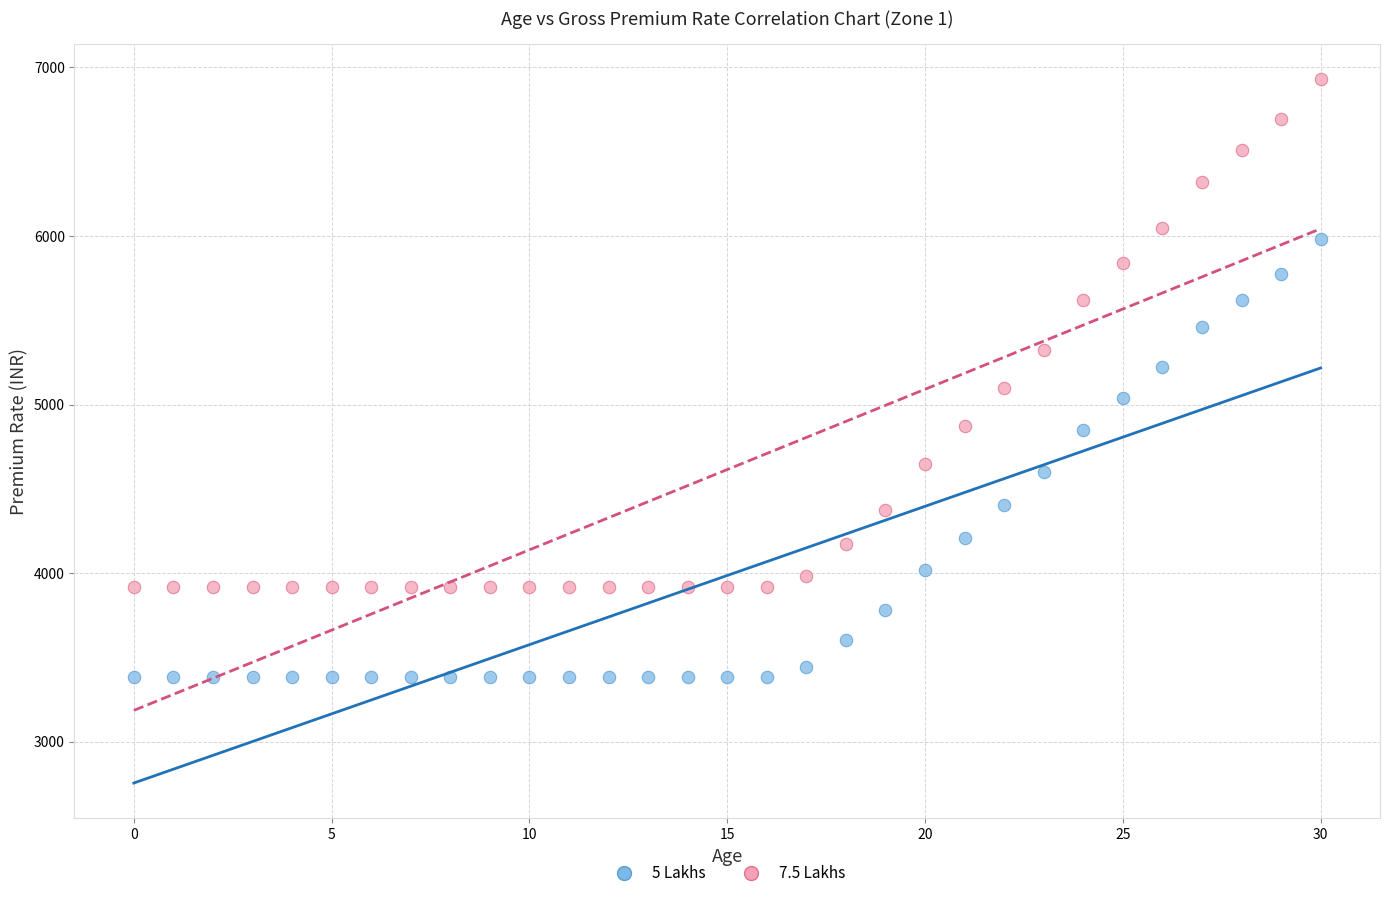

Which series reaches the maximum Y coordinate?

7.5 Lakhs